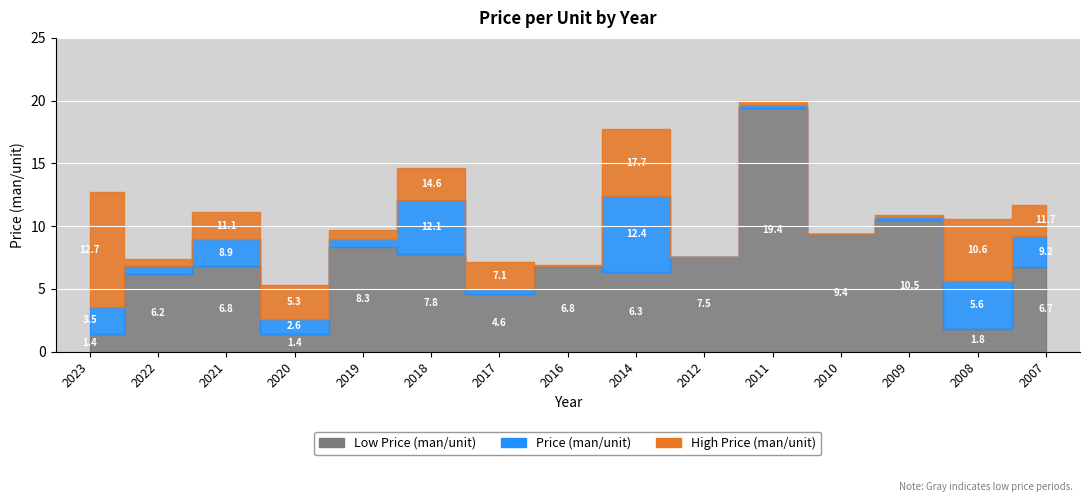

What is the spread (max minus min) of values at 2019?

1.4